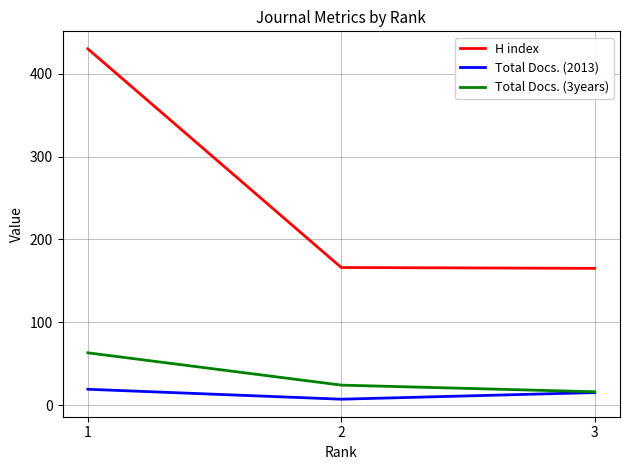

The value of H index at 2 is 166. True or false?

True